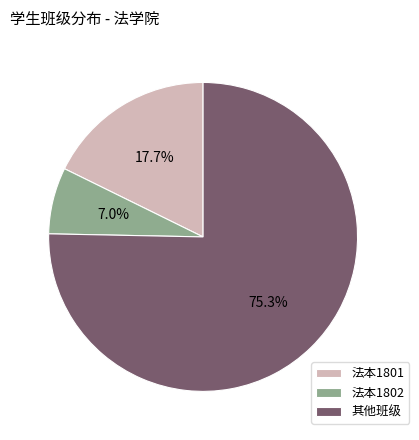

What is the majority slice?

其他班级